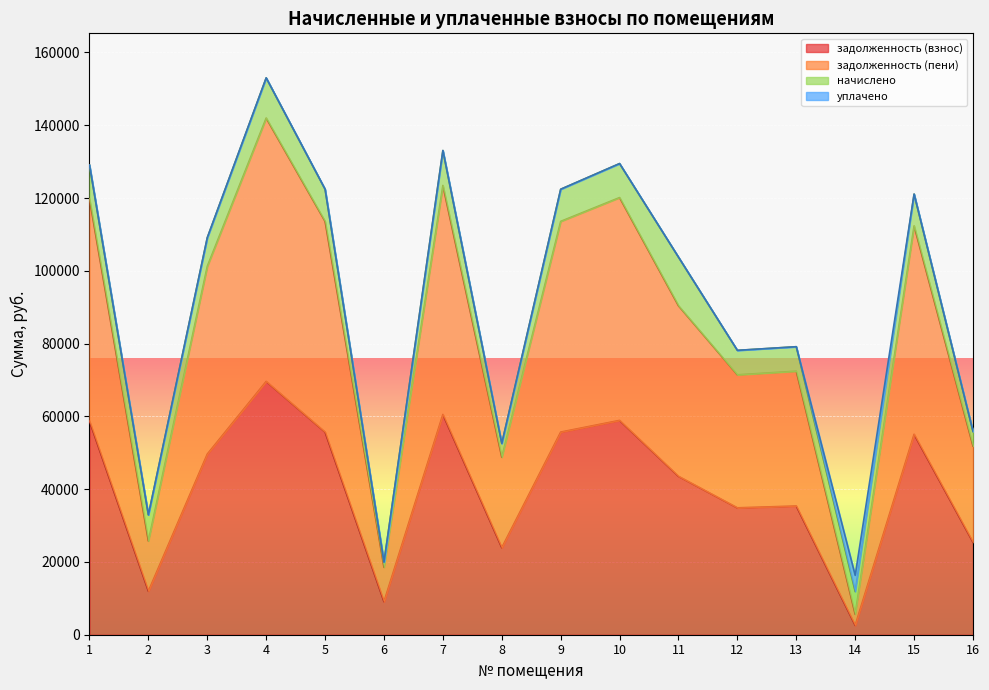

What is the sum of all задолженность (взнос) values?

650538.0